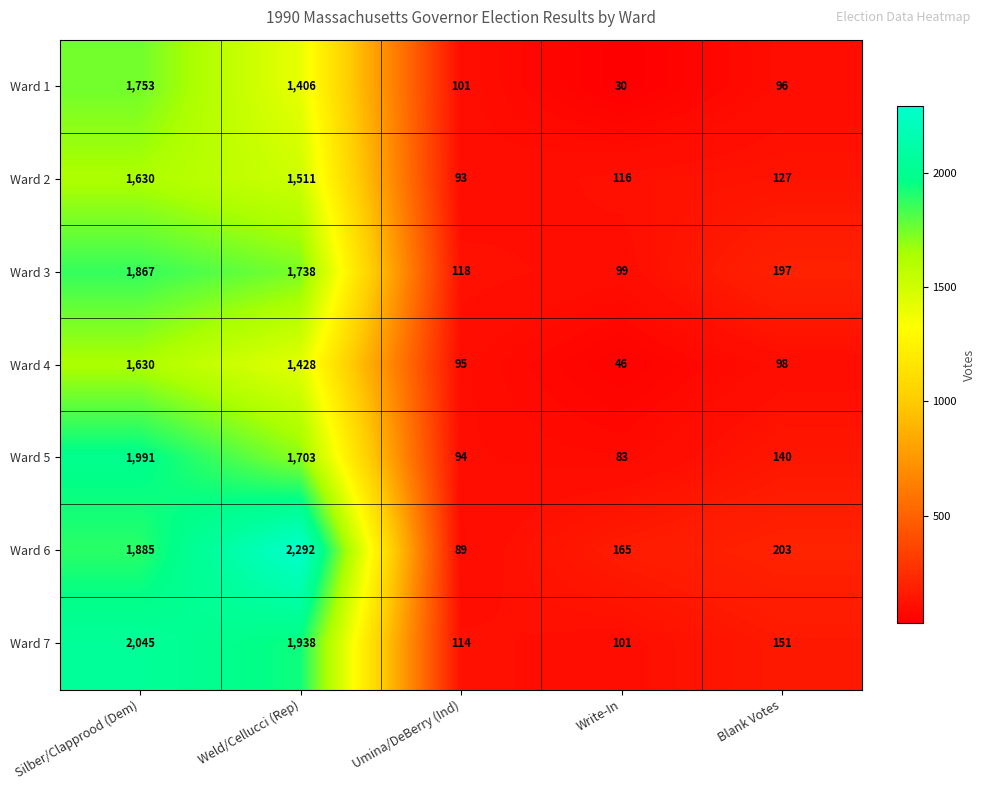

At which category is the sum across all series the highest?

Silber/Clapprood (Dem)